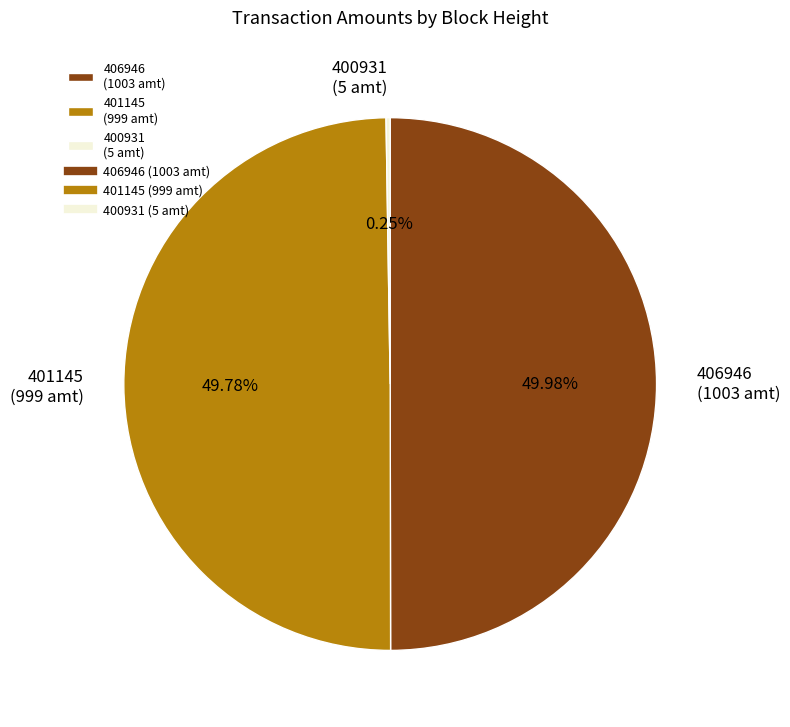

Is it true that 406946 is 40% of the pie?

False